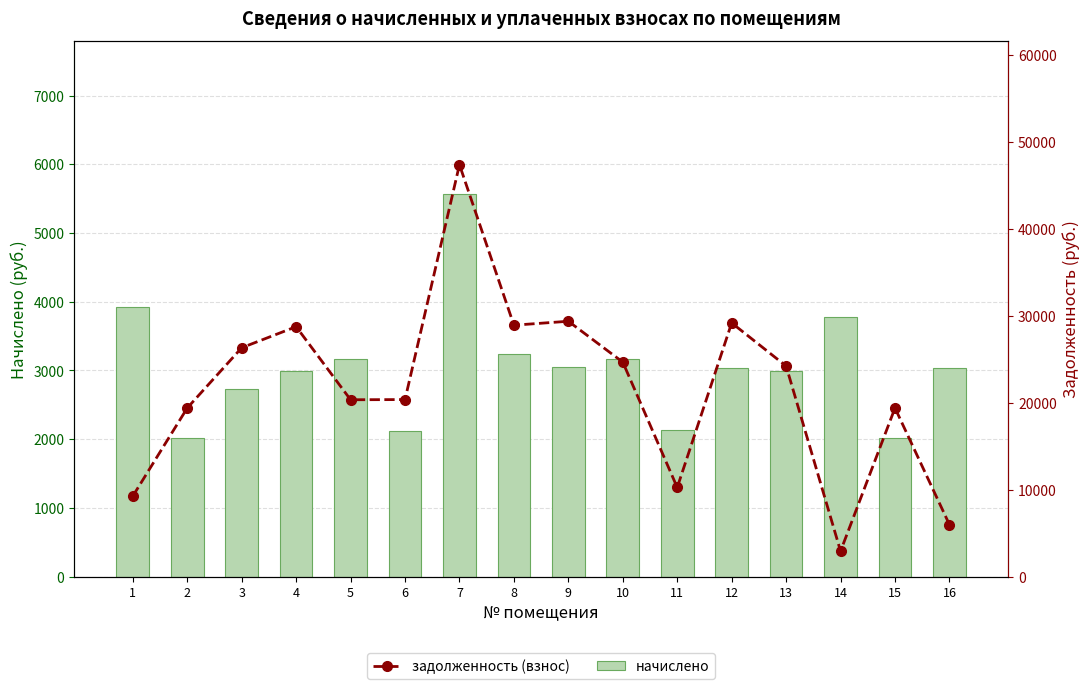

Count the number of data series in this chart.

2